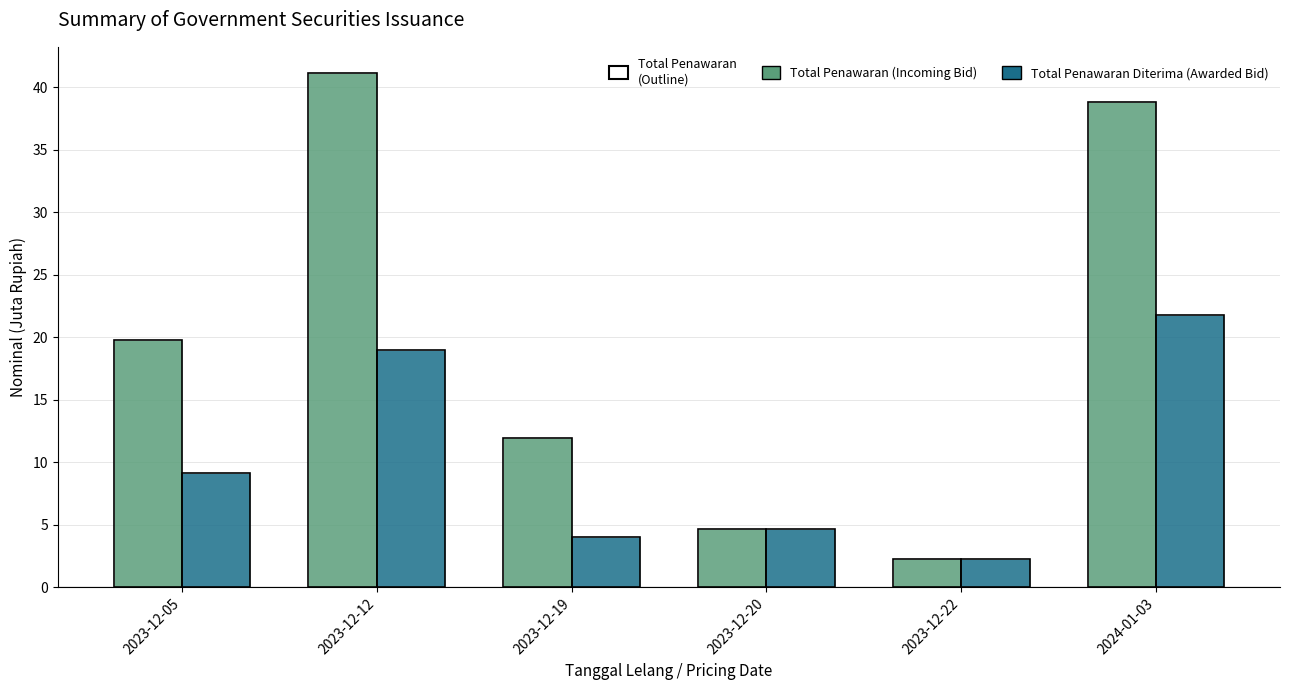

Reading left to right, extract all data points from this chart.

Total Penawaran (Incoming Bid): 19.8	41.2	11.9	4.7	2.3	38.8
Total Penawaran Diterima (Awarded Bid): 9.1	19.0	4.0	4.7	2.3	21.8